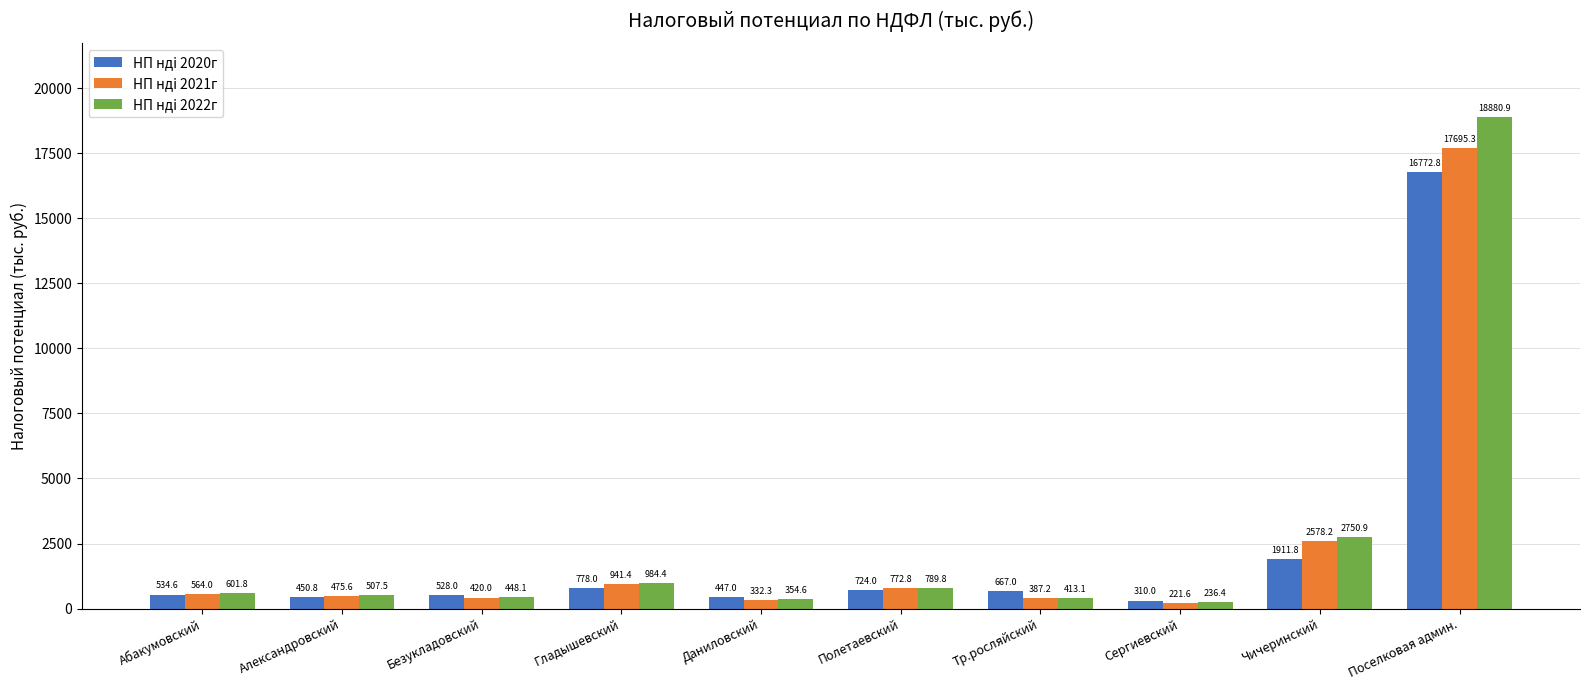

Reading left to right, transcribe all the data shown in this chart.

НП ндi 2020г: Абакумовский=534.6	Александровский=450.8	Безукладовский=528.0	Гладышевский=778.0	Даниловский=447.0	Полетаевский=724.0	Тр.росляйский=667.0	Сергиевский=310.0	Чичеринский=1911.8	Поселковая админ.=16772.8
НП ндi 2021г: Абакумовский=564.0	Александровский=475.6	Безукладовский=420.0	Гладышевский=941.4	Даниловский=332.3	Полетаевский=772.8	Тр.росляйский=387.2	Сергиевский=221.6	Чичеринский=2578.2	Поселковая админ.=17695.3
НП ндi 2022г: Абакумовский=601.8	Александровский=507.5	Безукладовский=448.1	Гладышевский=984.4	Даниловский=354.6	Полетаевский=789.8	Тр.росляйский=413.1	Сергиевский=236.4	Чичеринский=2750.9	Поселковая админ.=18880.9